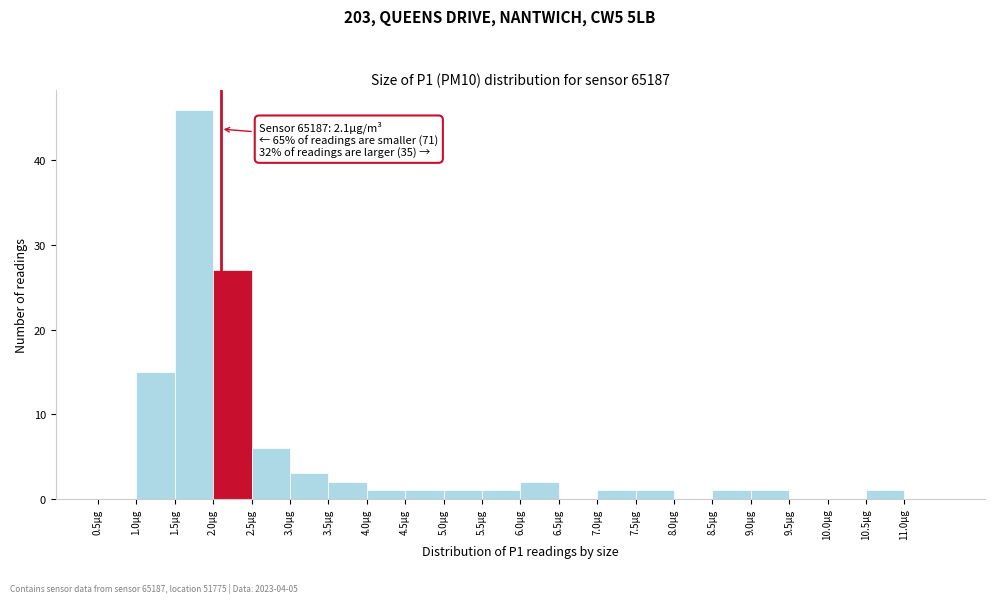

Which range on the x-axis has the tallest bar?

1.5 to 2.0